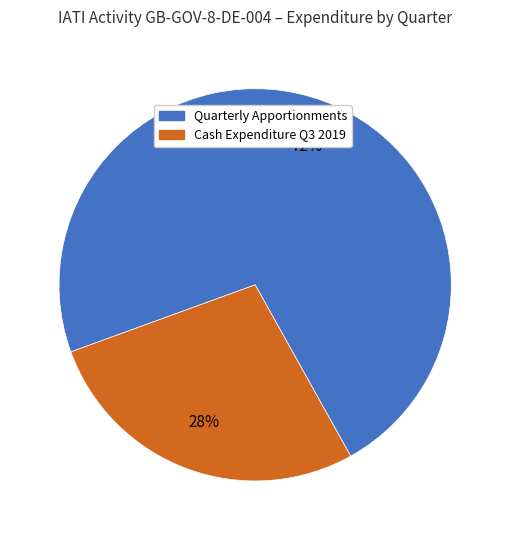

Combined, do Cash Expenditure Q3 2019 and Quarterly Apportionments account for over 50%?

Yes